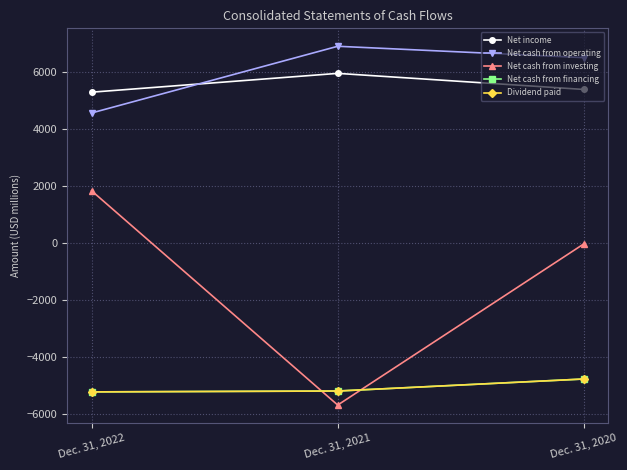

What is the difference between the Net cash from financing values at Dec. 31, 2022 and Dec. 31, 2021?

30